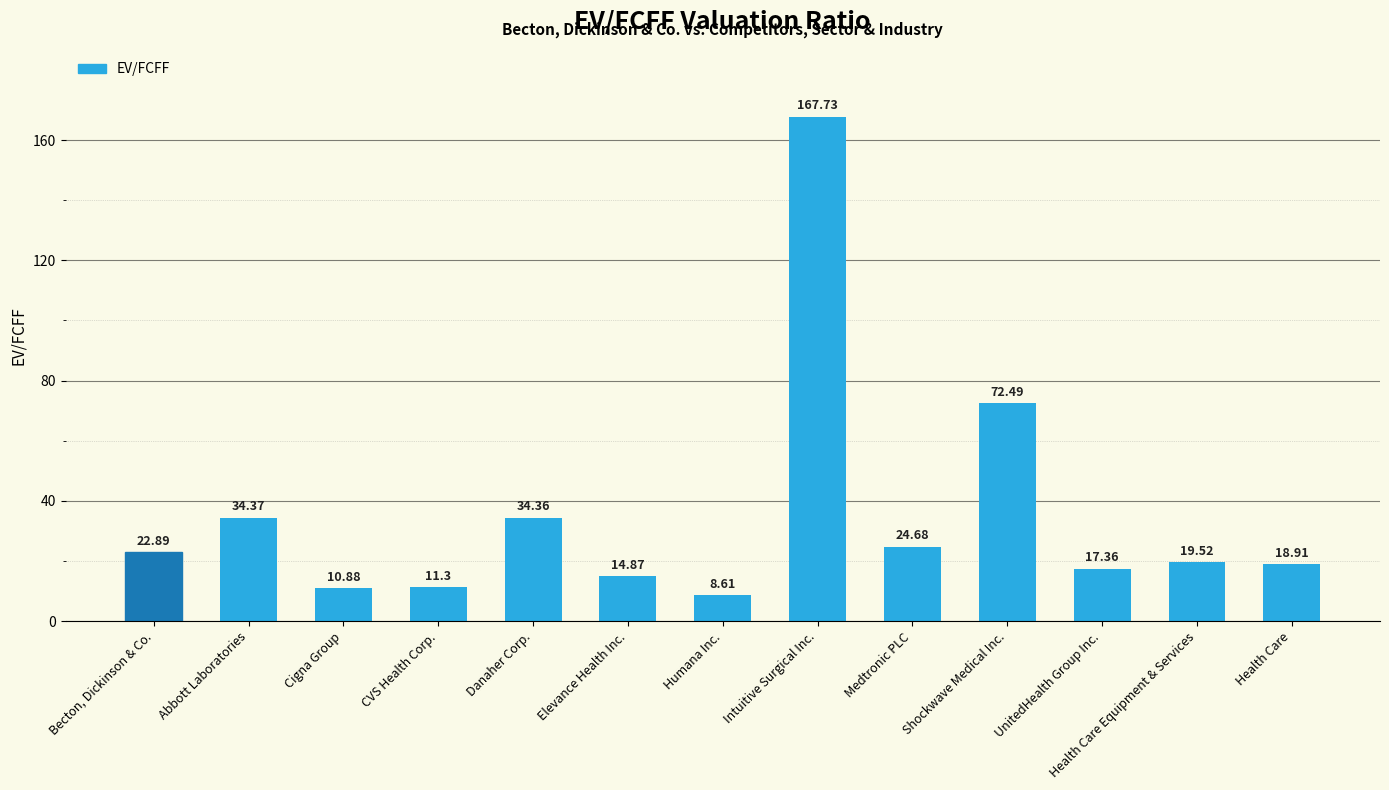

Between Shockwave Medical Inc. and CVS Health Corp., which is larger?

Shockwave Medical Inc.